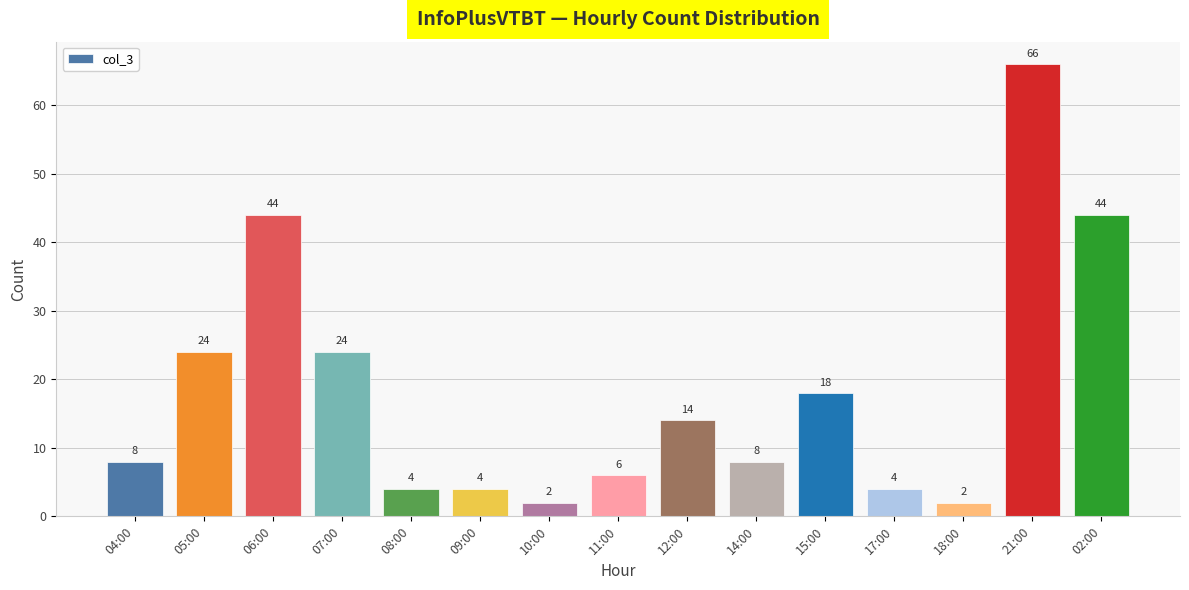

Count the number of data series in this chart.

1